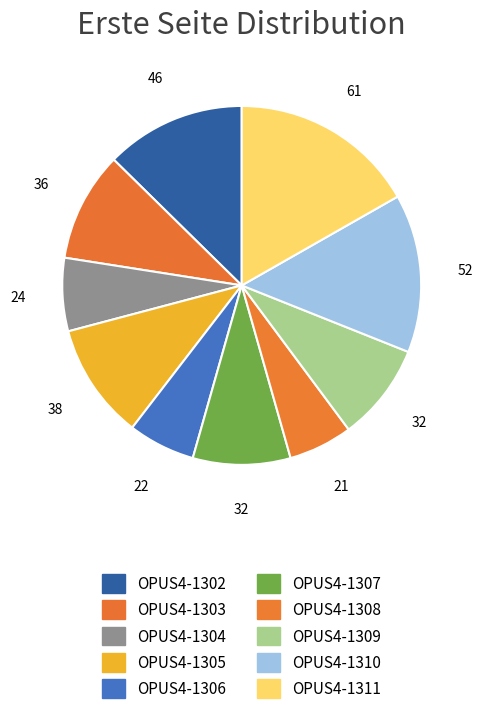

To the nearest percent, what is the average slice percentage?

10%